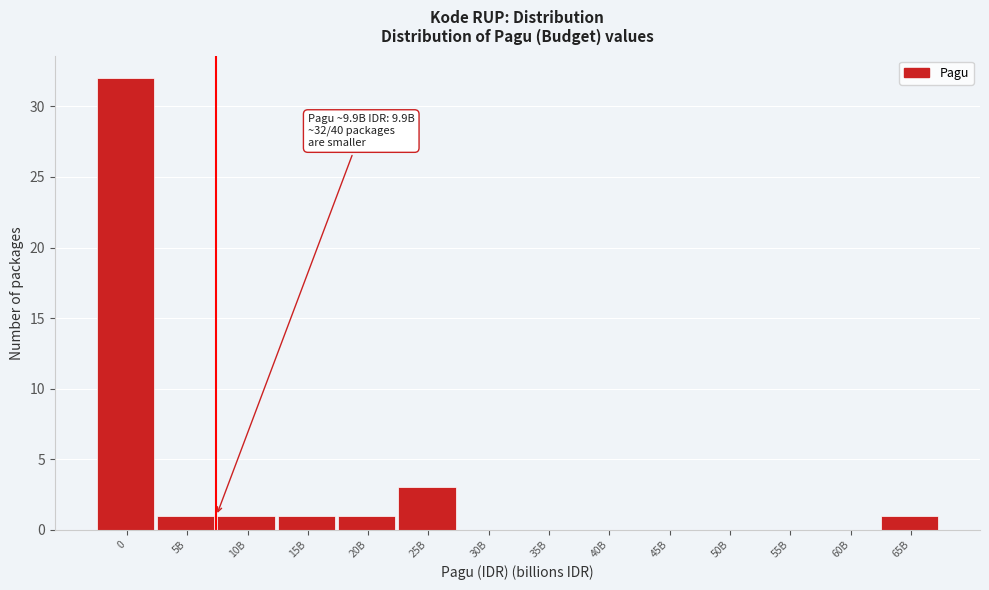

Reading left to right, transcribe all the data shown in this chart.

0=32	5B=1	10B=1	15B=1	20B=1	25B=3	30B=0	35B=0	40B=0	45B=0	50B=0	55B=0	60B=0	65B=1